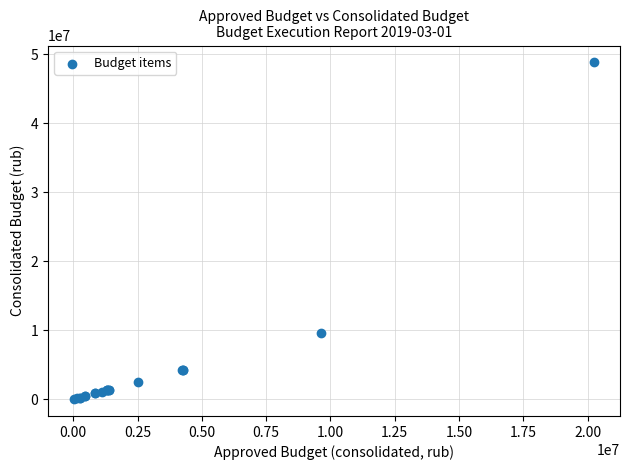

What Y value in the scatter plot is closest to 24433700?

9647300